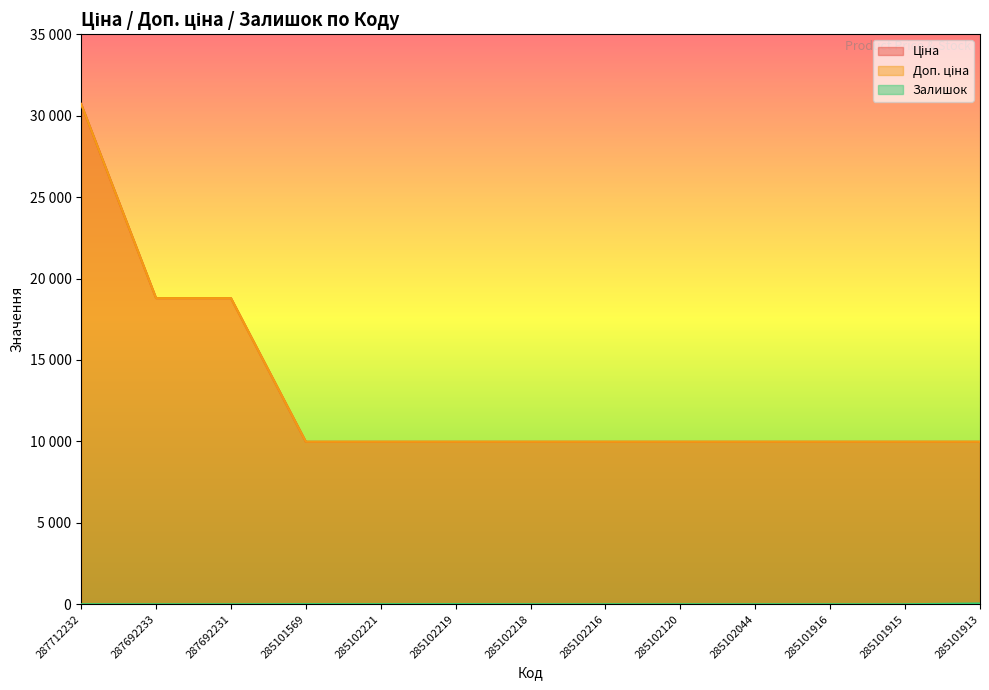

What is the average value of the Залишок series?

5.4